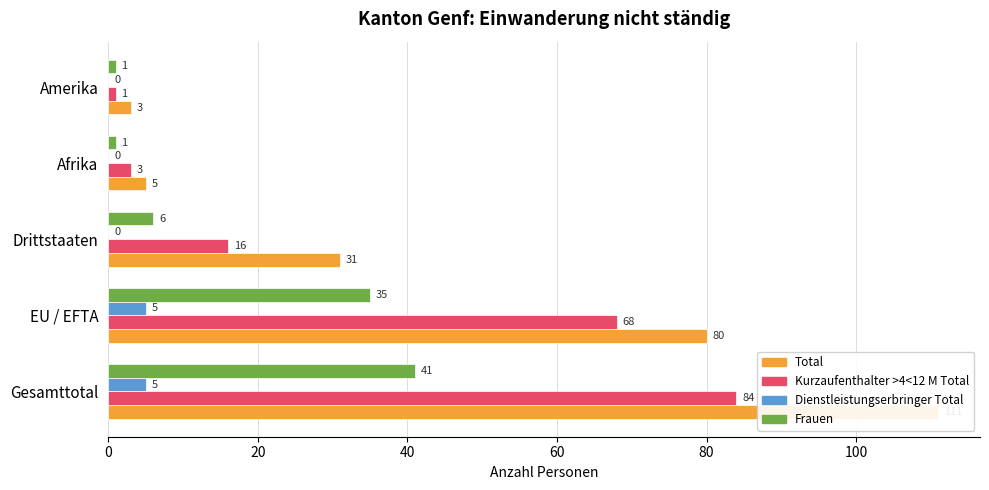

What is the average value of the Total series?

46